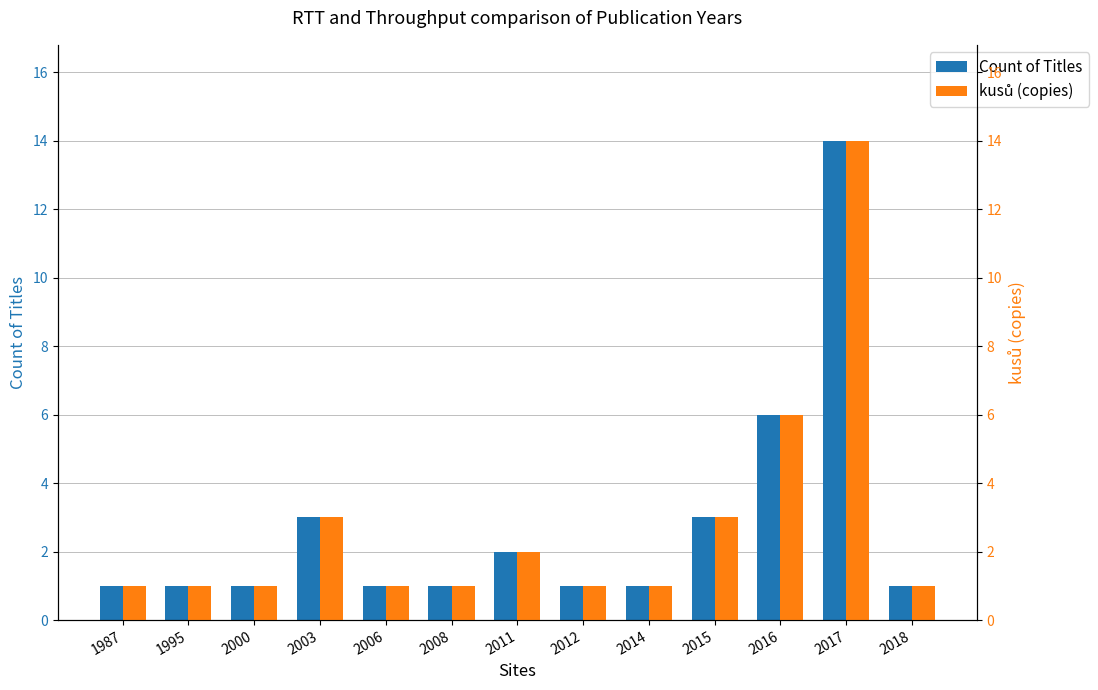

Between 2016 and 2006, which is larger?

2016